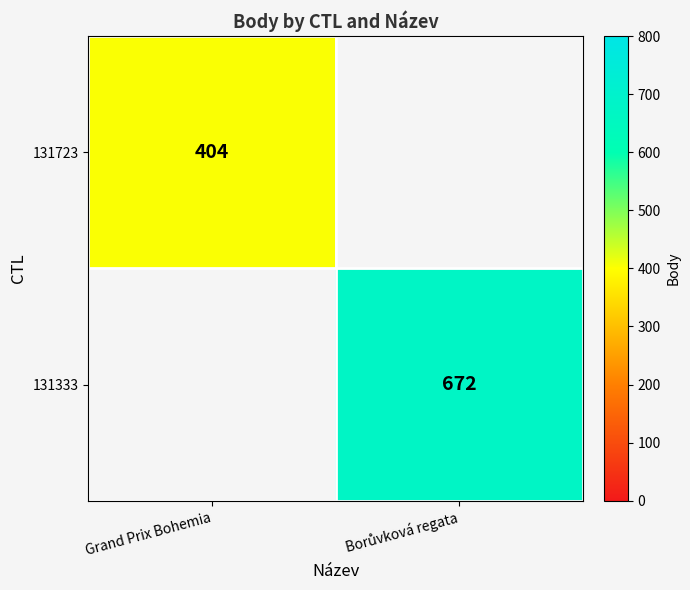

The value of 131723 at Grand Prix Bohemia is 404. True or false?

True